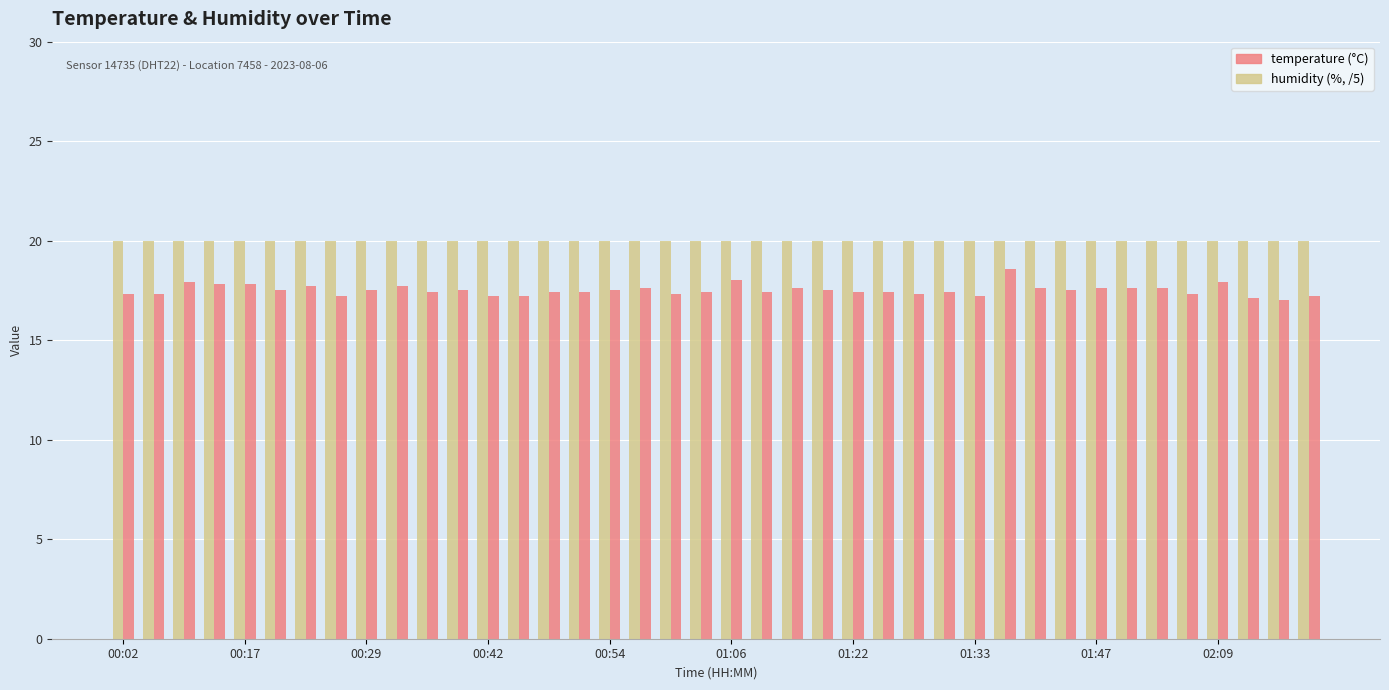

What is the maximum value shown in the chart?

20.0